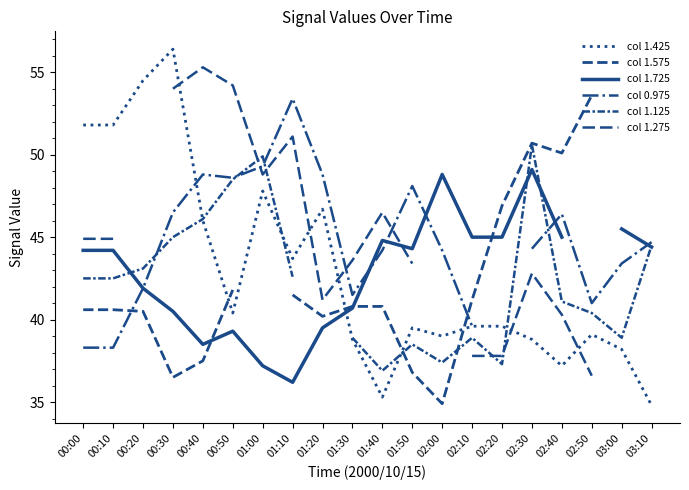

The col 1.425 series shows 17.1 at 02:00. True or false?

False